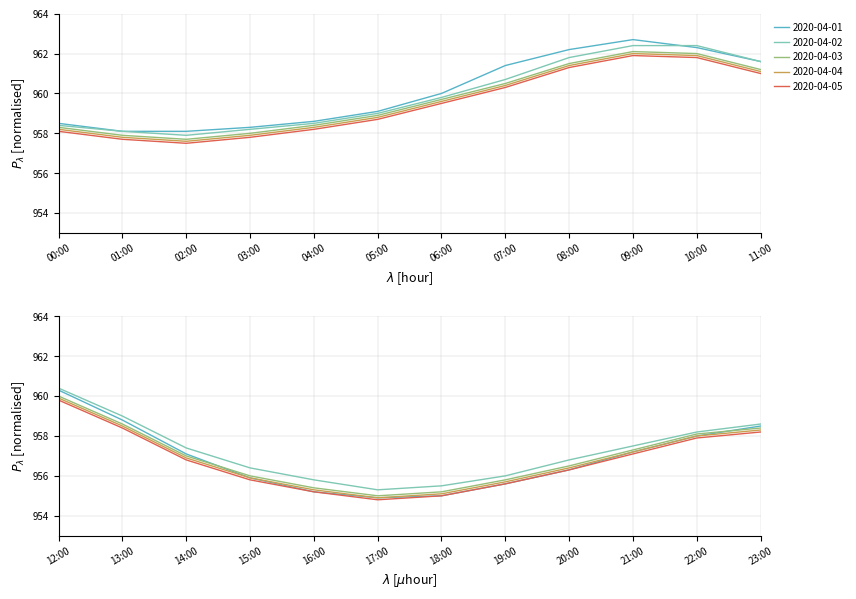

At 17:00, list the series in order from largest to smallest.

2020-04-02, 2020-04-03, 2020-04-01, 2020-04-04, 2020-04-05